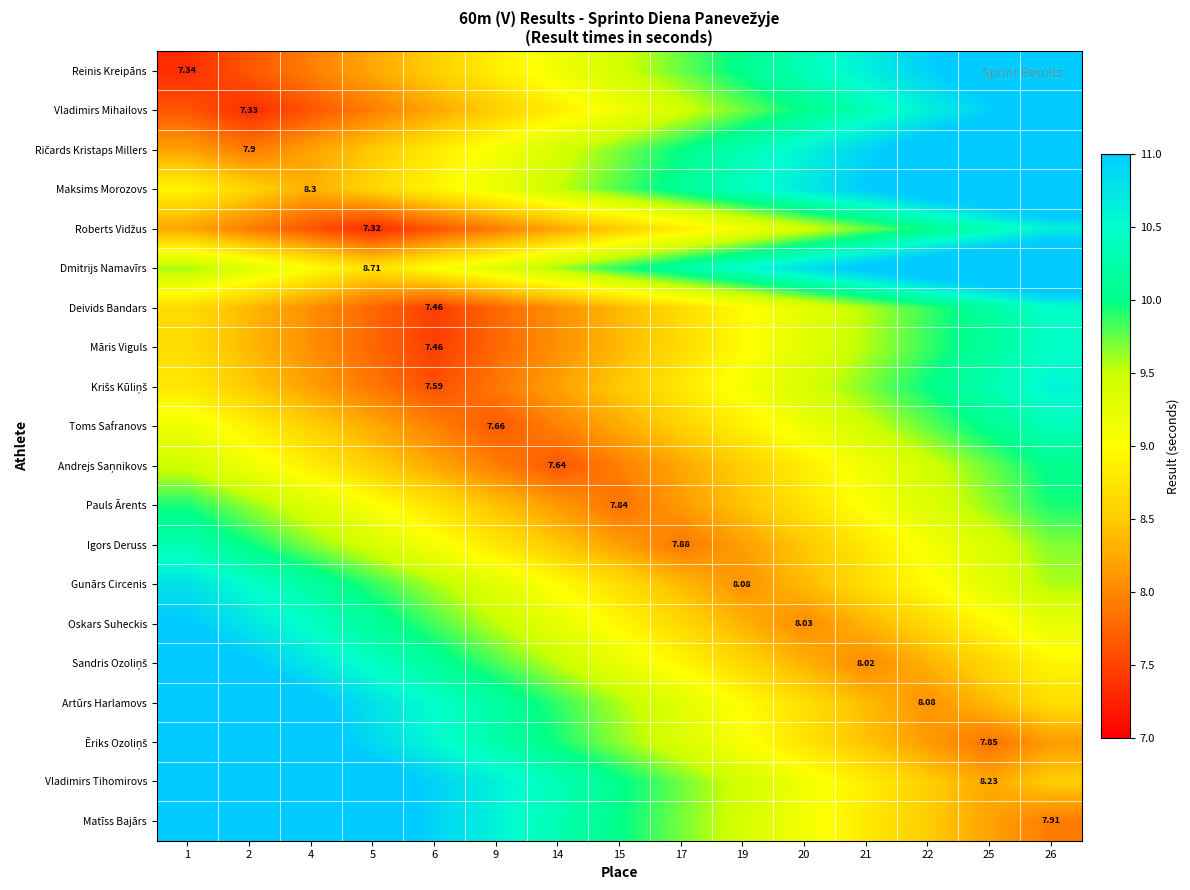

At which category is the sum across all series the highest?

26